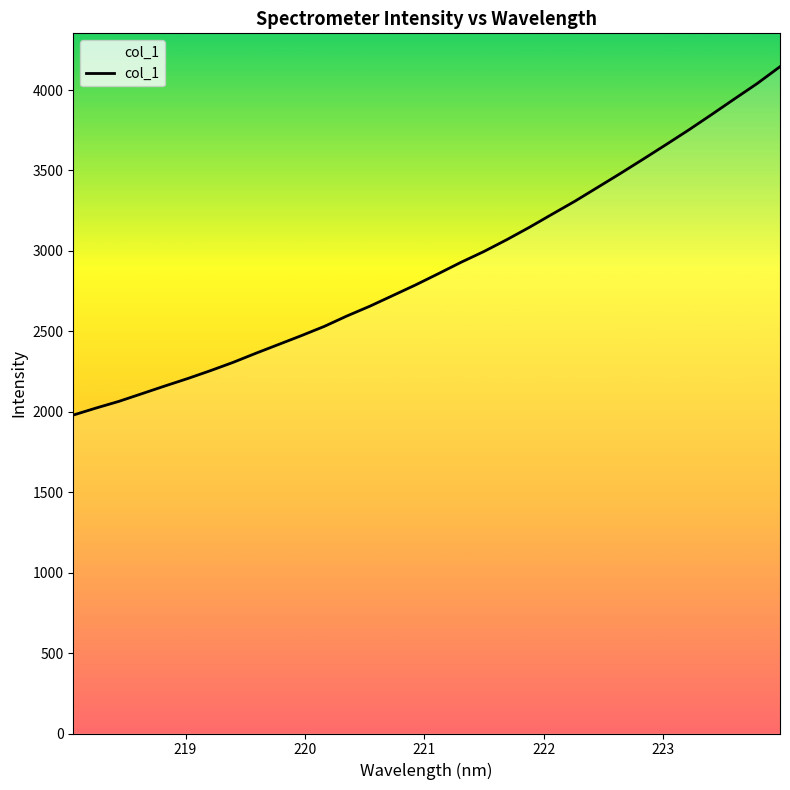

What is the greatest value displayed?

4145.3